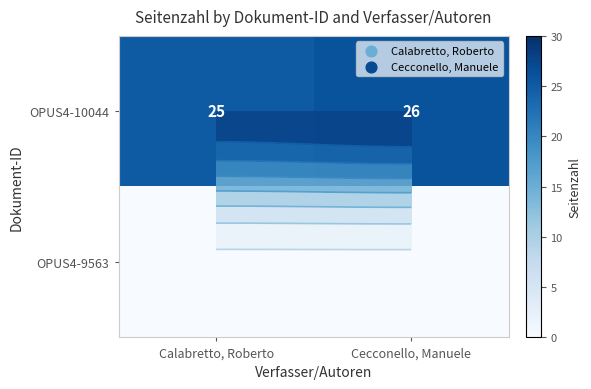

Is it true that OPUS4-9563 equals 0 at Calabretto, Roberto?

True